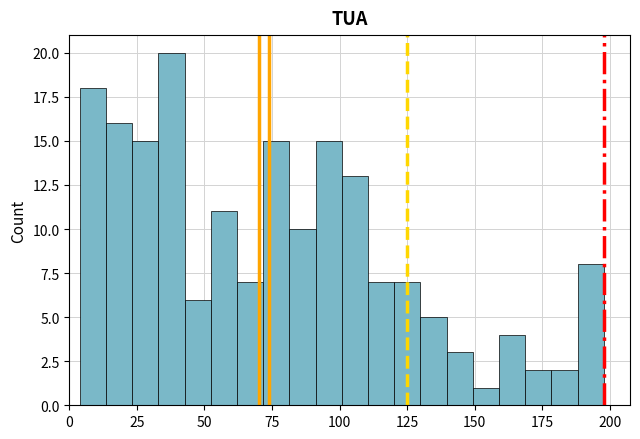

Read against the x-axis, roughly where is the centre of the tallest bar?

40